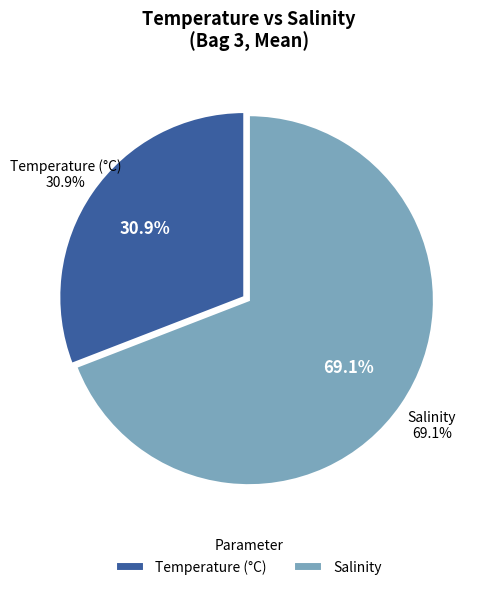

True or false: 2 accounts for 1% of the total.

False